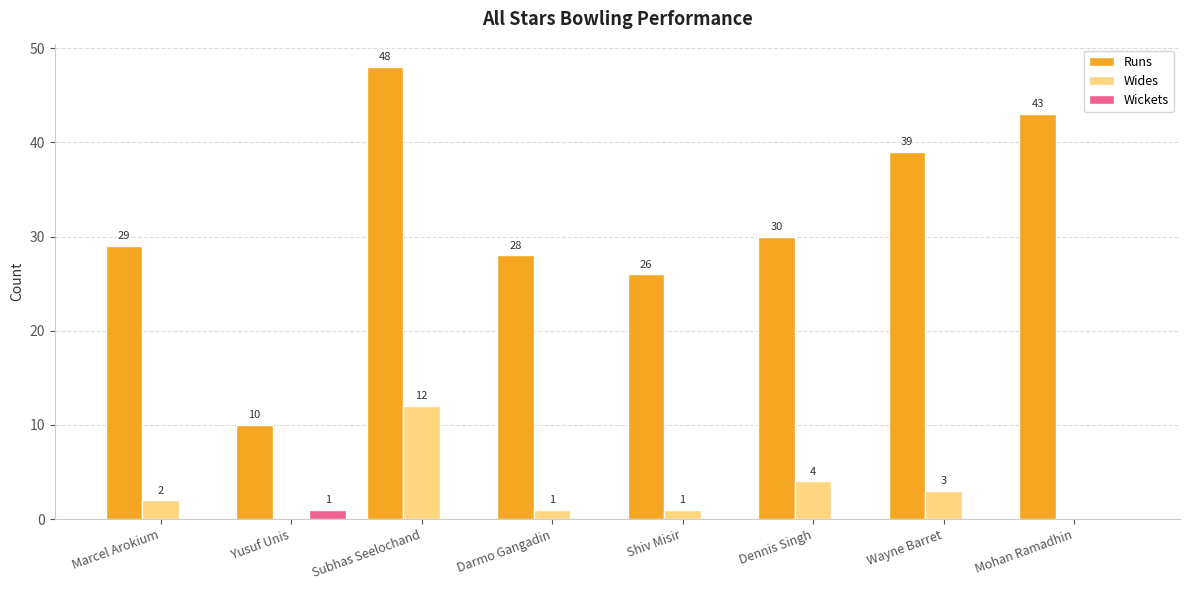

Reading left to right, what are all the values shown in this chart?

Runs: 29	10	48	28	26	30	39	43
Wides: 2	0	12	1	1	4	3	0
Wickets: 0	1	0	0	0	0	0	0